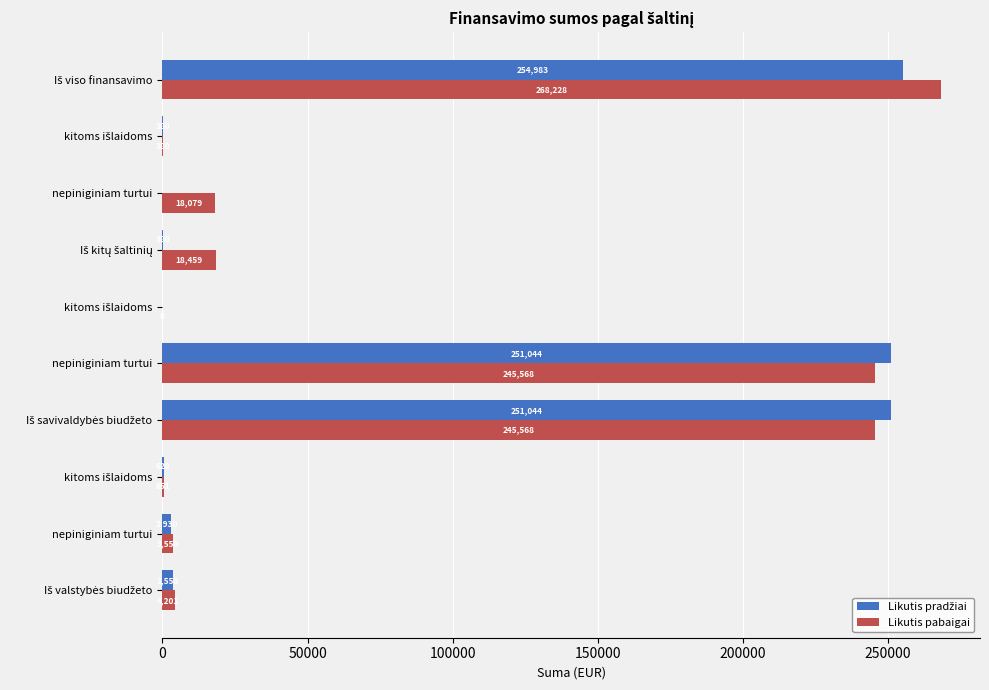

What is the greatest value displayed?

268228.2